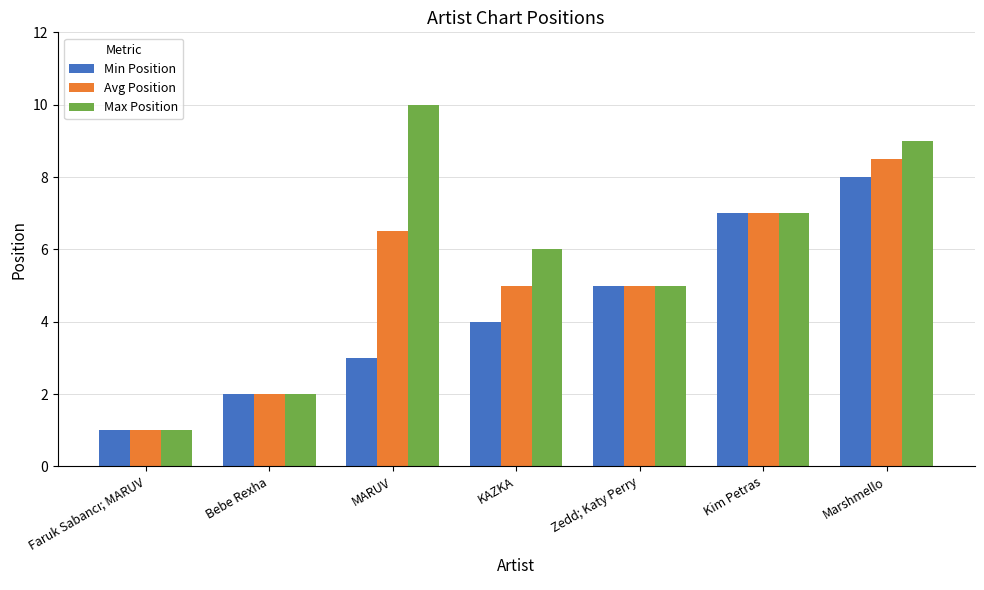

Reading left to right, what are all the values shown in this chart?

Min Position: 1.0	2.0	3.0	4.0	5.0	7.0	8.0
Avg Position: 1.0	2.0	6.5	5.0	5.0	7.0	8.5
Max Position: 1.0	2.0	10.0	6.0	5.0	7.0	9.0